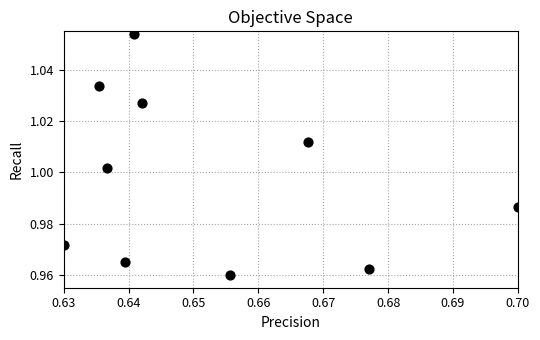

What is the average X value?

0.7